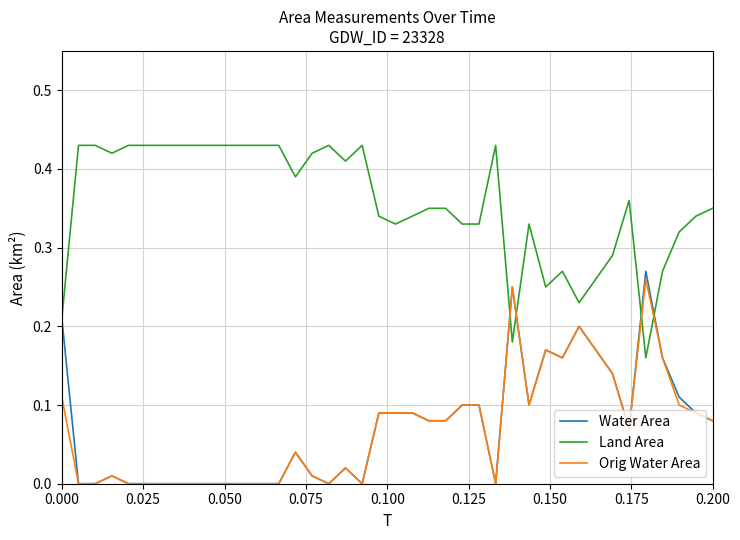

Which series has the largest total across all categories?

Land Area